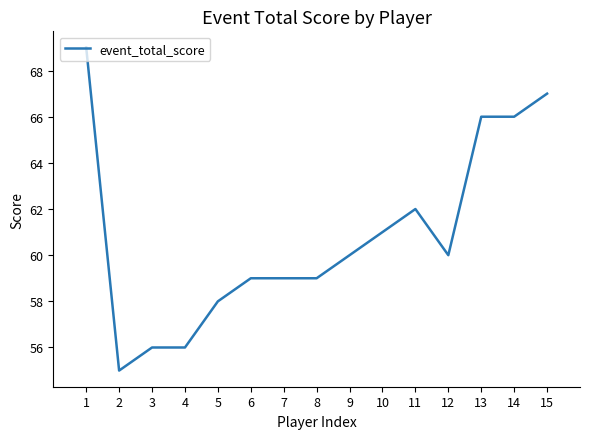

The chart shows a value of 24 at 14. True or false?

False